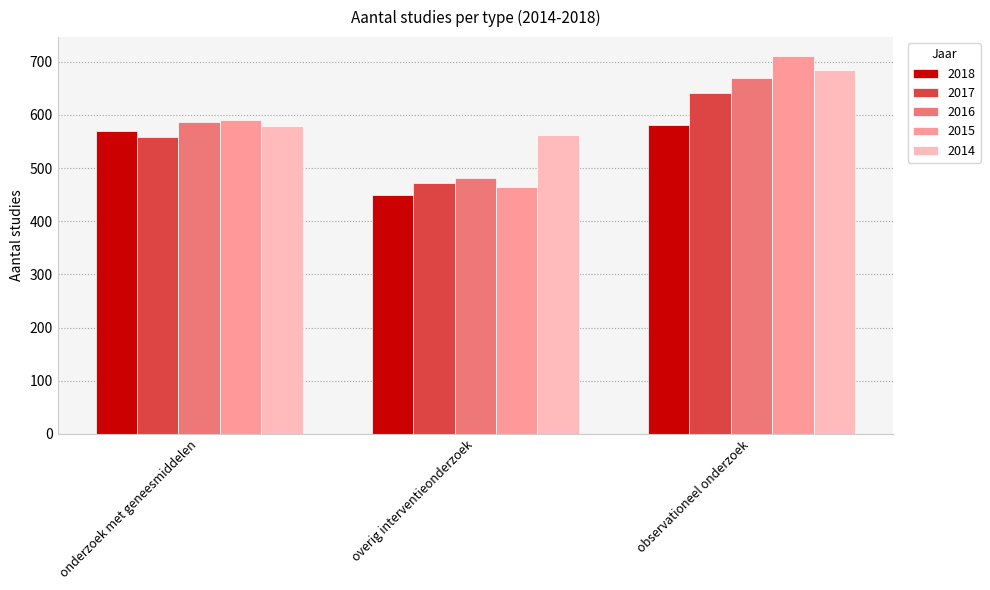

At which label does 2016 reach its minimum?

overig interventieonderzoek